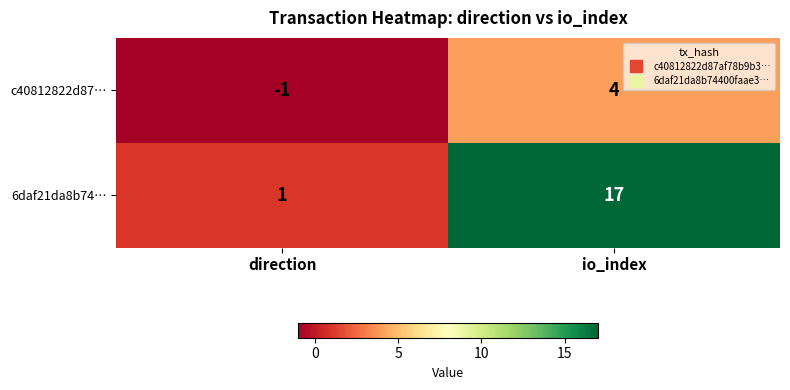

Which category has the highest value across all series?

io_index